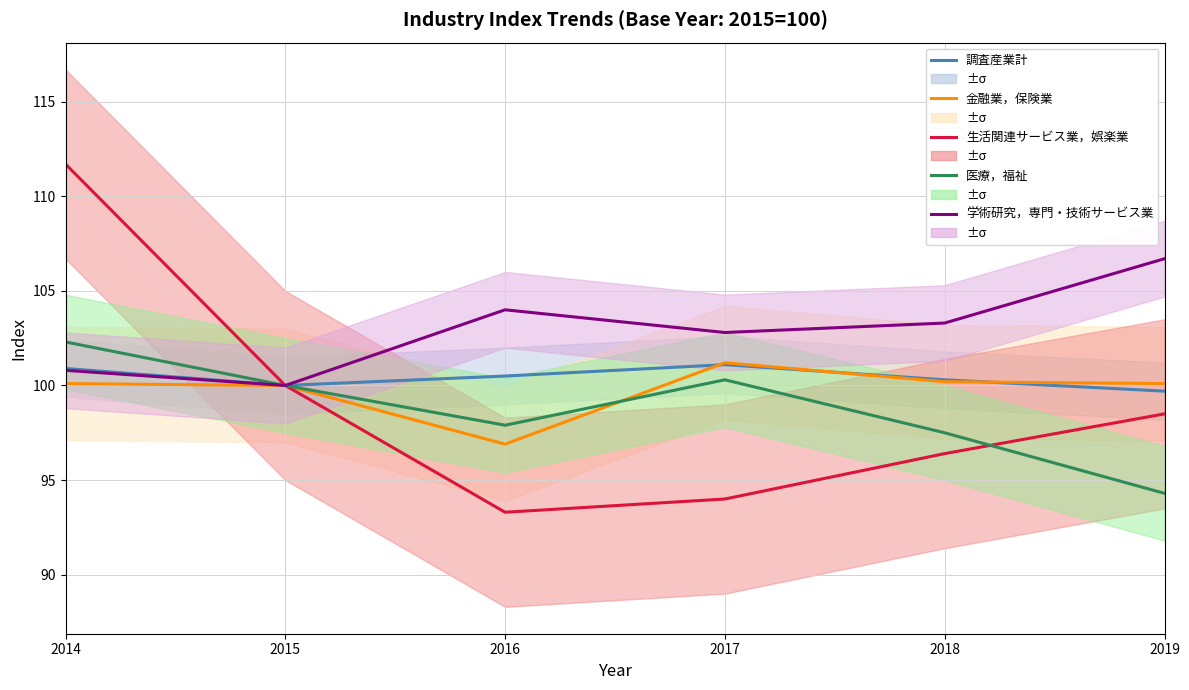

List the labels in order of 金融業，保険業 value, smallest first.

2016, 2015, 2014, 2019, 2018, 2017